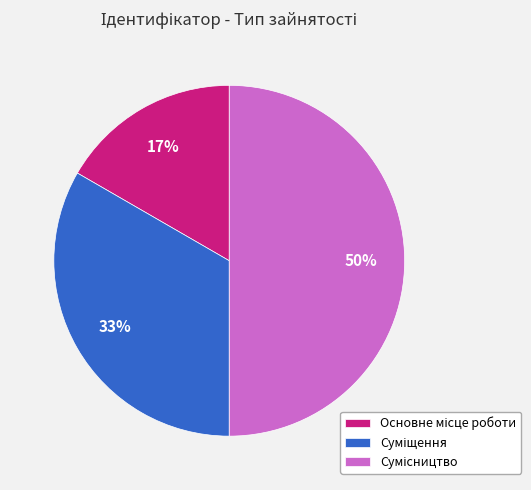

To the nearest percent, what is the average slice percentage?

33%